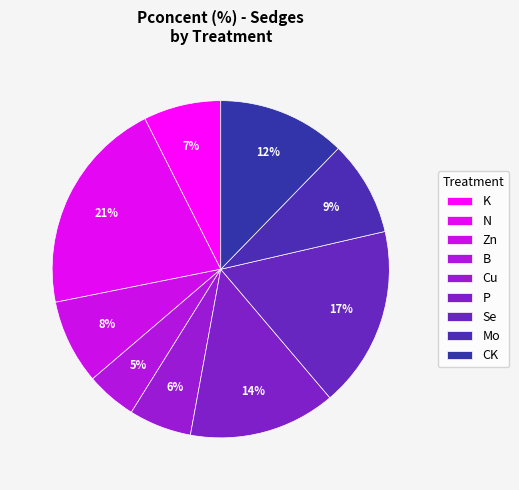

Count the number of slices in the pie.

9